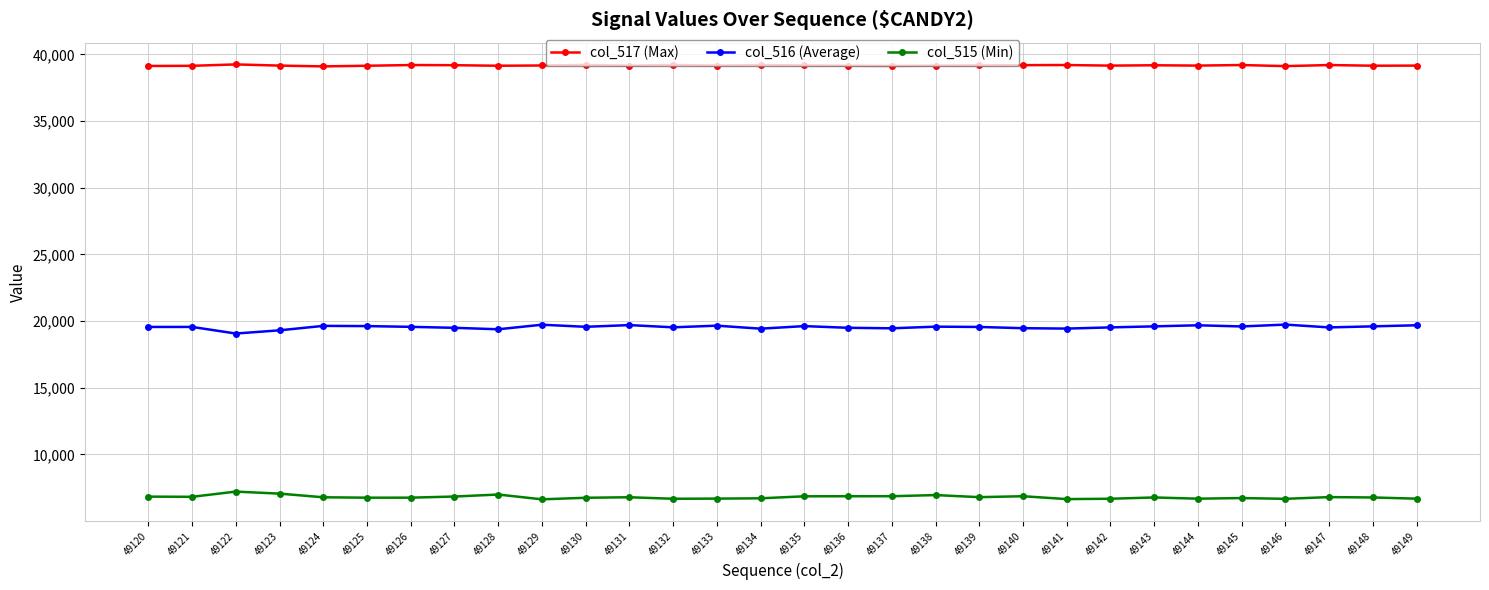

True or false: col_517 (Max) has more than 1 points higher than both neighbors.

True